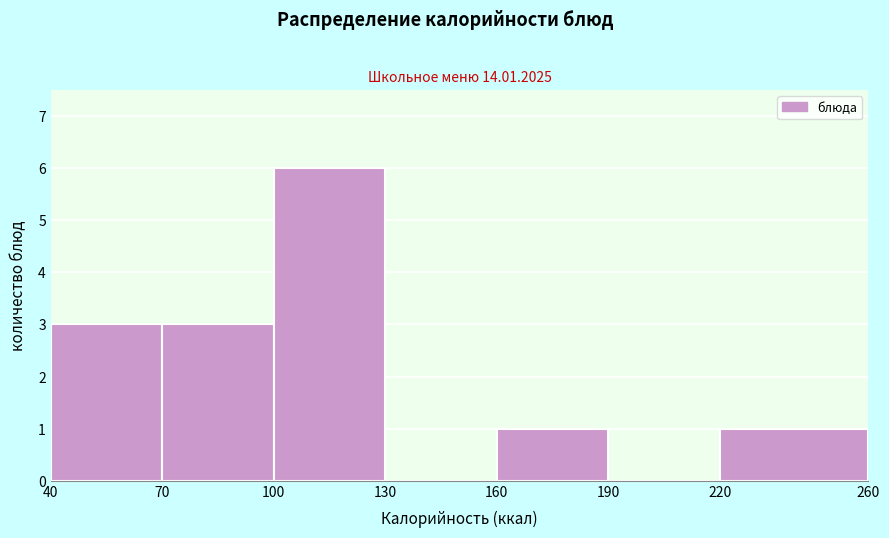

Over which range of the x-axis is the bar tallest?

100 to 130